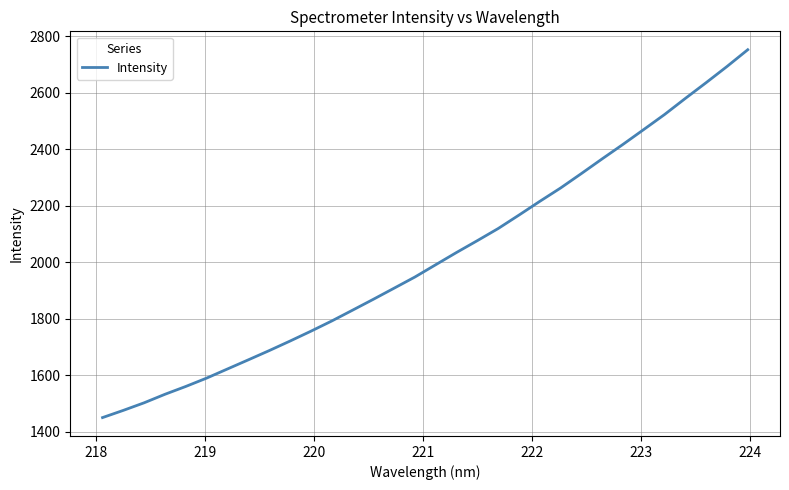

What is the smallest value displayed?

1450.3